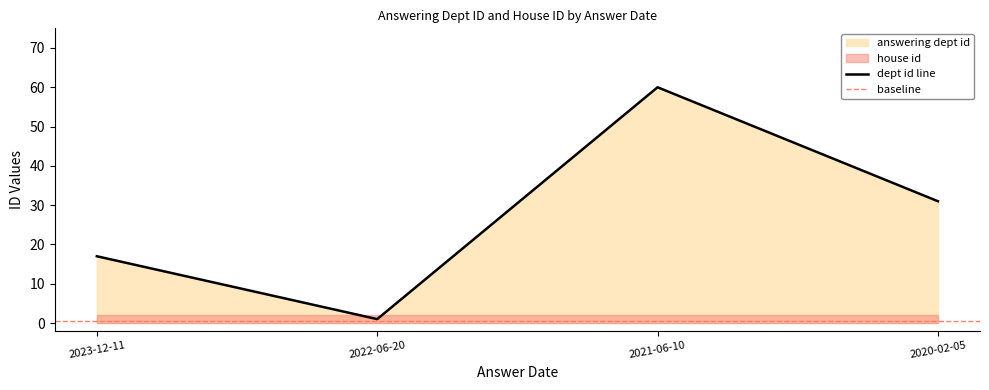

What is the value of the 4th point from the left?

31